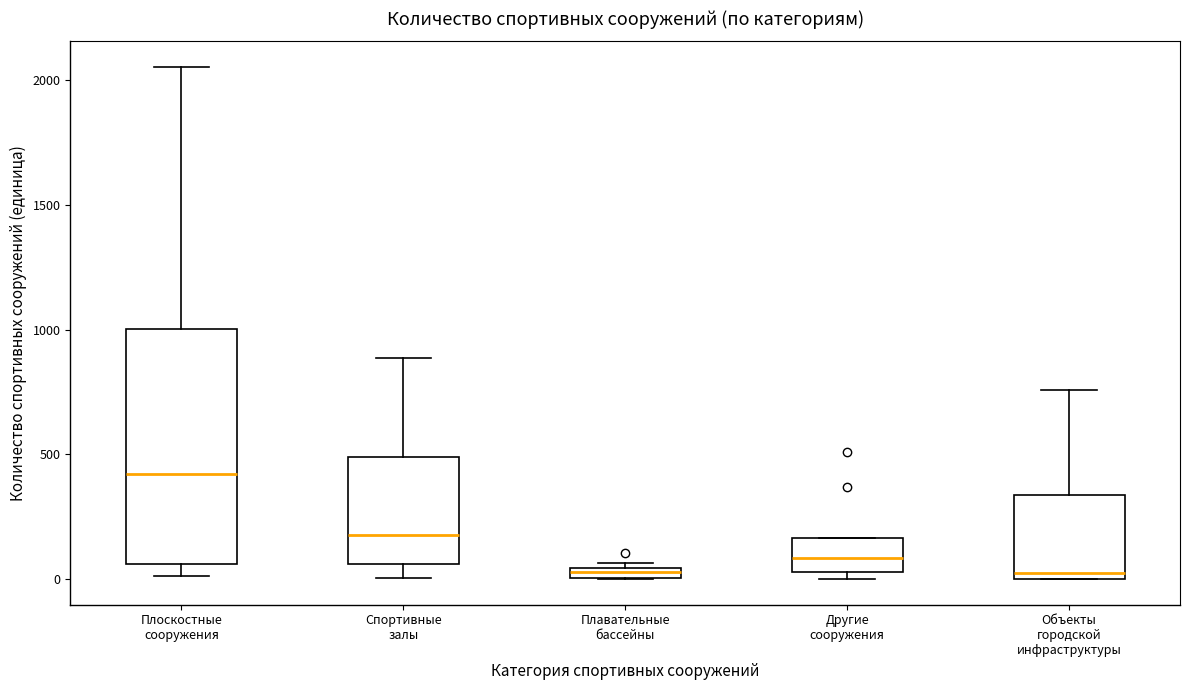

Which box's median line is the highest?

Плоскостные сооружения